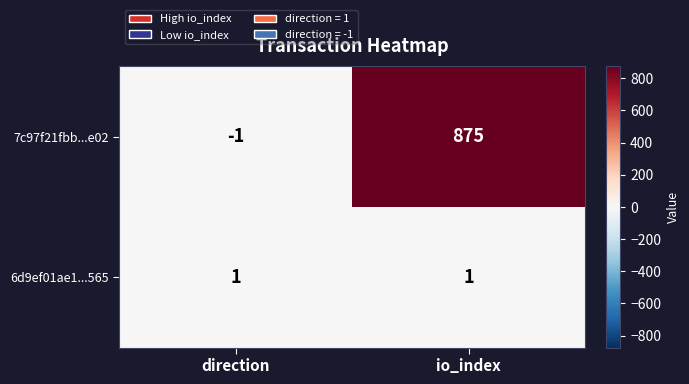

What is the maximum value shown in the chart?

875